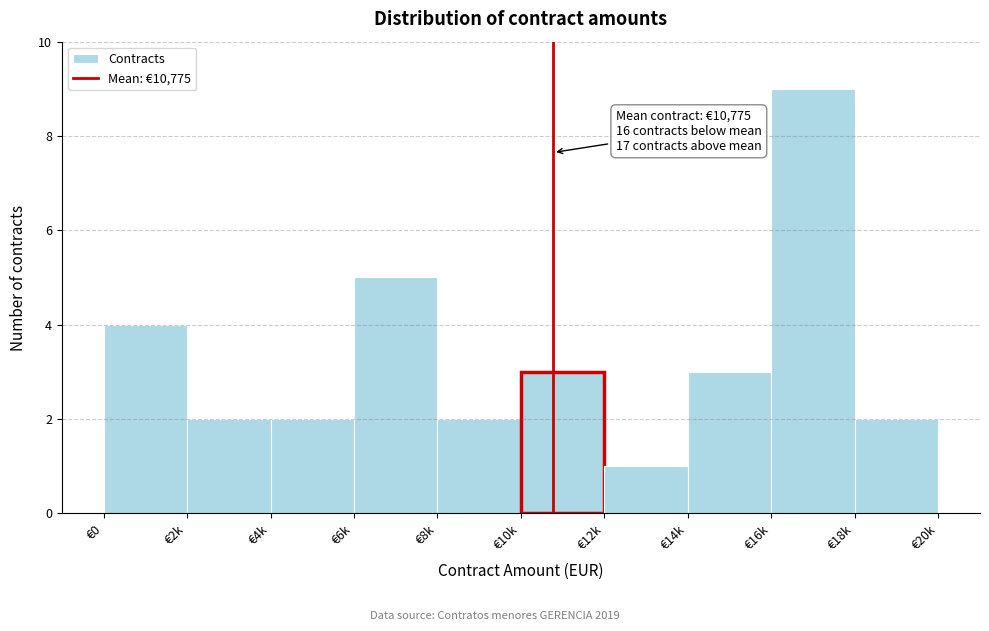

Reading right to left, transcribe all the data shown in this chart.

€18k=2	€16k=9	€14k=3	€12k=1	€10k=3	€8k=2	€6k=5	€4k=2	€2k=2	€0=4